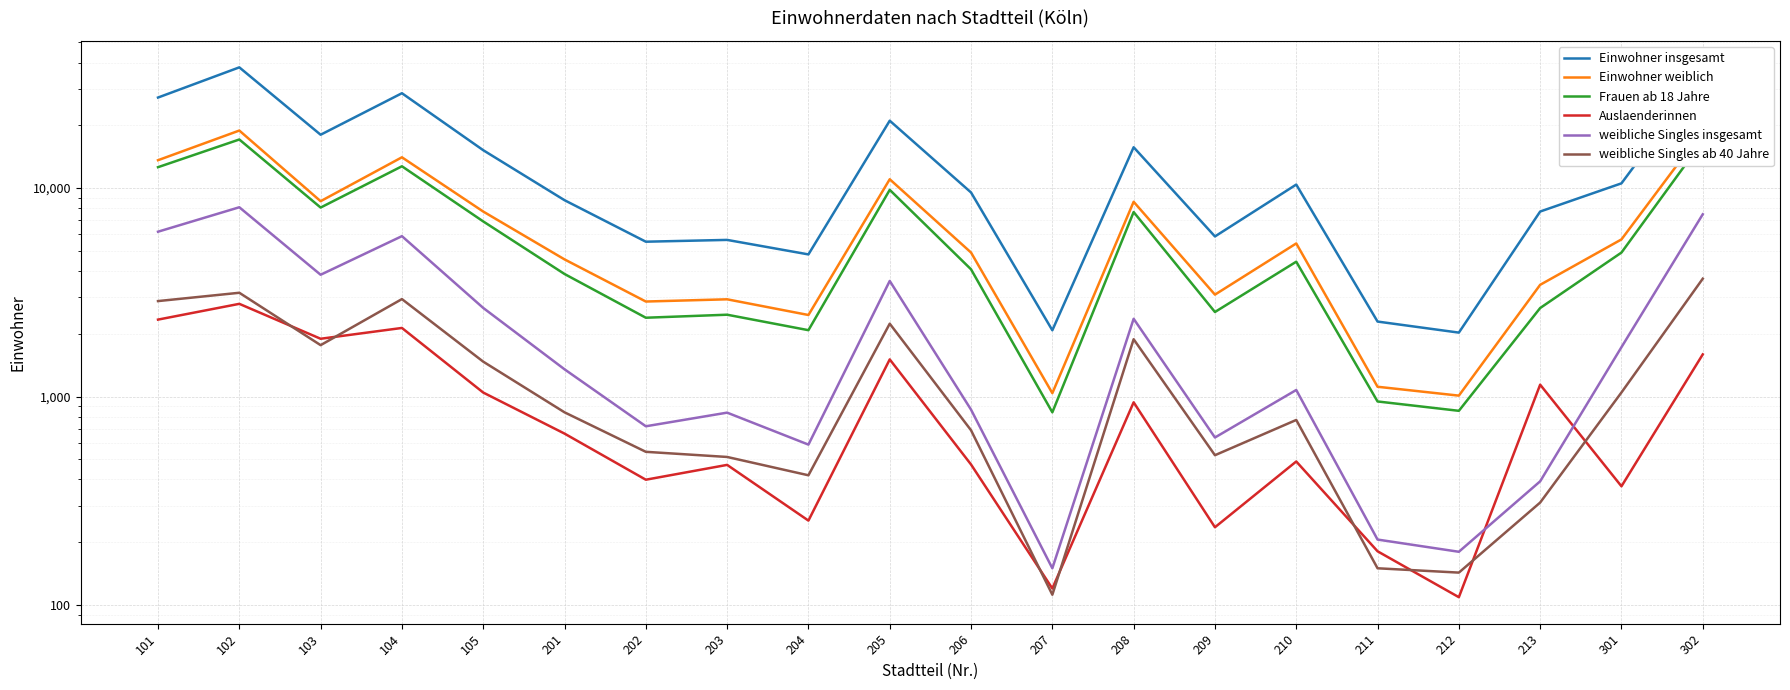

Reading left to right, extract all data points from this chart.

Einwohner insgesamt: 101=27182	102=37939	103=18025	104=28512	105=15195	201=8747	202=5530	203=5641	204=4806	205=21047	206=9526	207=2079	208=15698	209=5861	210=10395	211=2289	212=2026	213=7717	301=10537	302=35330
Einwohner weiblich: 101=13604	102=18878	103=8651	104=14050	105=7716	201=4549	202=2856	203=2927	204=2461	205=11023	206=4906	207=1038	208=8594	209=3082	210=5425	211=1114	212=1010	213=3435	301=5672	302=18850
Frauen ab 18 Jahre: 101=12595	102=17103	103=8064	104=12723	105=6919	201=3871	202=2388	203=2469	204=2081	205=9806	206=4076	207=840	208=7673	209=2544	210=4434	211=947	212=854	213=2658	301=4905	302=16841
Auslaenderinnen: 101=2339	102=2784	103=1893	104=2133	105=1045	201=664	202=399	203=470	204=254	205=1507	206=472	207=120	208=938	209=236	210=488	211=181	212=109	213=1140	301=371	302=1593
weibliche Singles insgesamt: 101=6176	102=8090	103=3839	104=5880	105=2661	201=1351	202=720	203=837	204=588	205=3585	206=865	207=150	208=2360	209=636	210=1075	211=206	212=180	213=392	301=1725	302=7486
weibliche Singles ab 40 Jahre: 101=2870	102=3146	103=1764	104=2934	105=1470	201=840	202=543	203=513	204=419	205=2236	206=689	207=112	208=1883	209=523	210=772	211=150	212=143	213=310	301=1046	302=3675